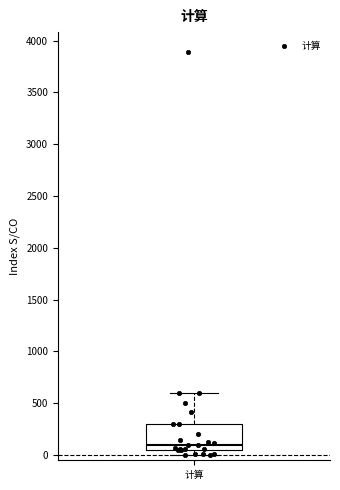

Where does the median line of the box for 计算 sit on the y-axis? The values are not printed on the chart, so give them approximately, as read against the axis.

100